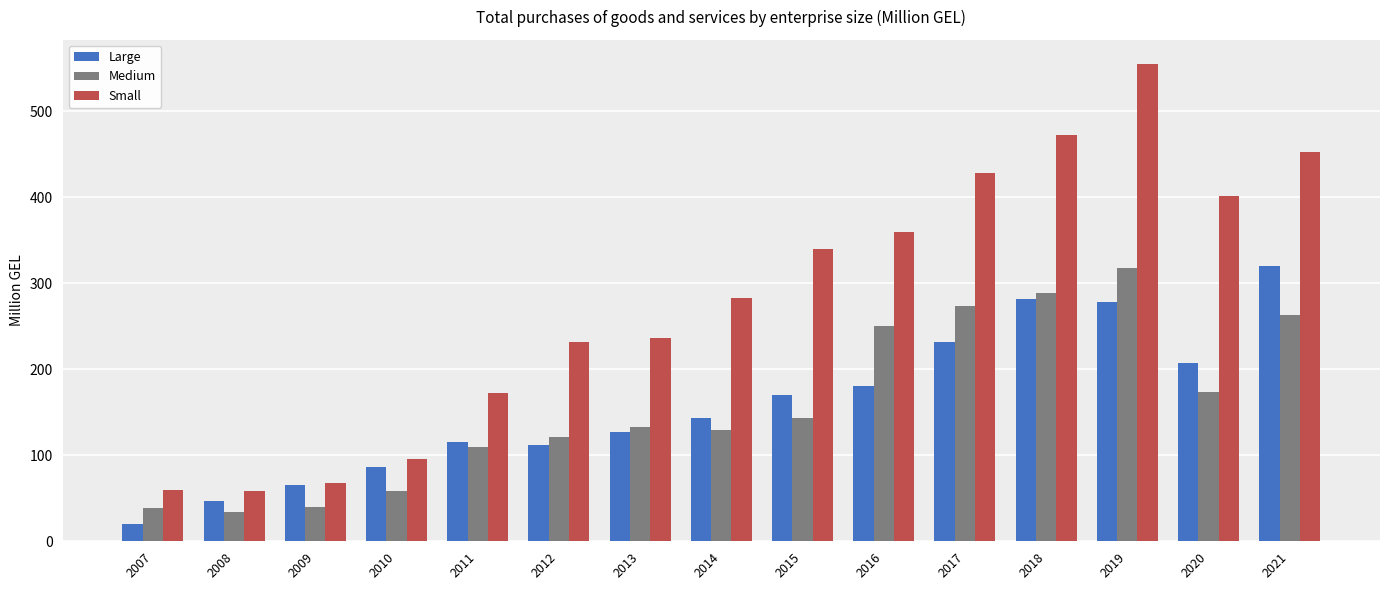

At which category does the chart reach its peak across all series?

2019